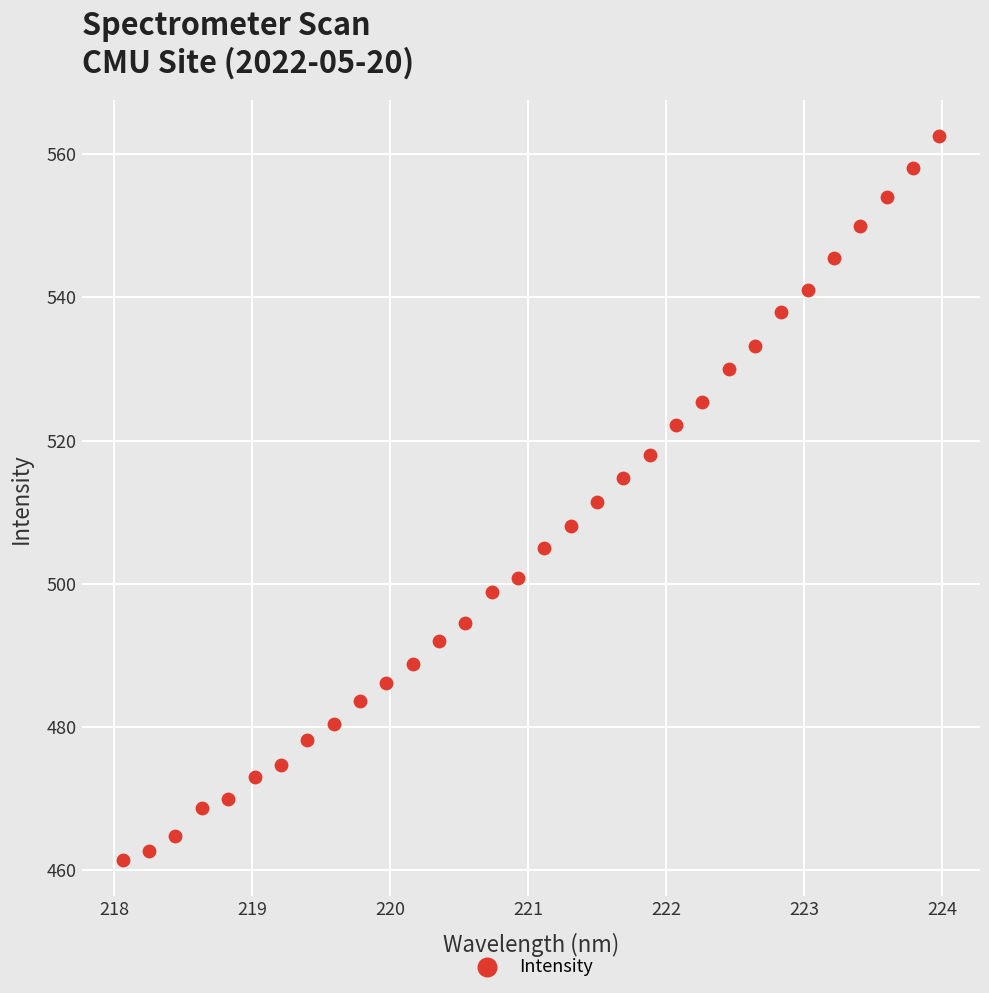

What is the range of Y values (max minus min)?

101.1